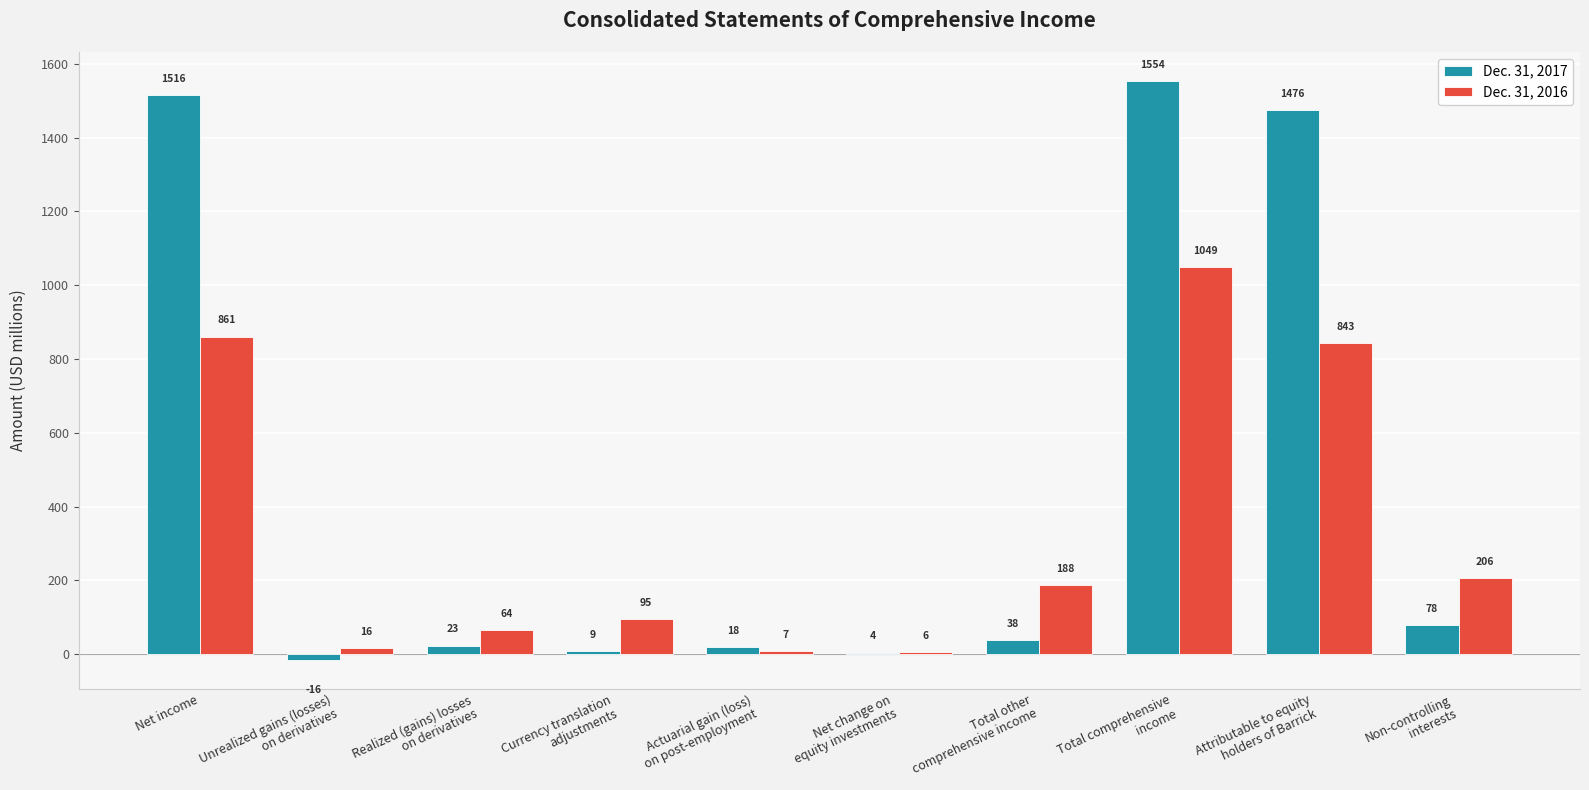

What value does the Dec. 31, 2017 series have at Net income, to the nearest 100?

1500